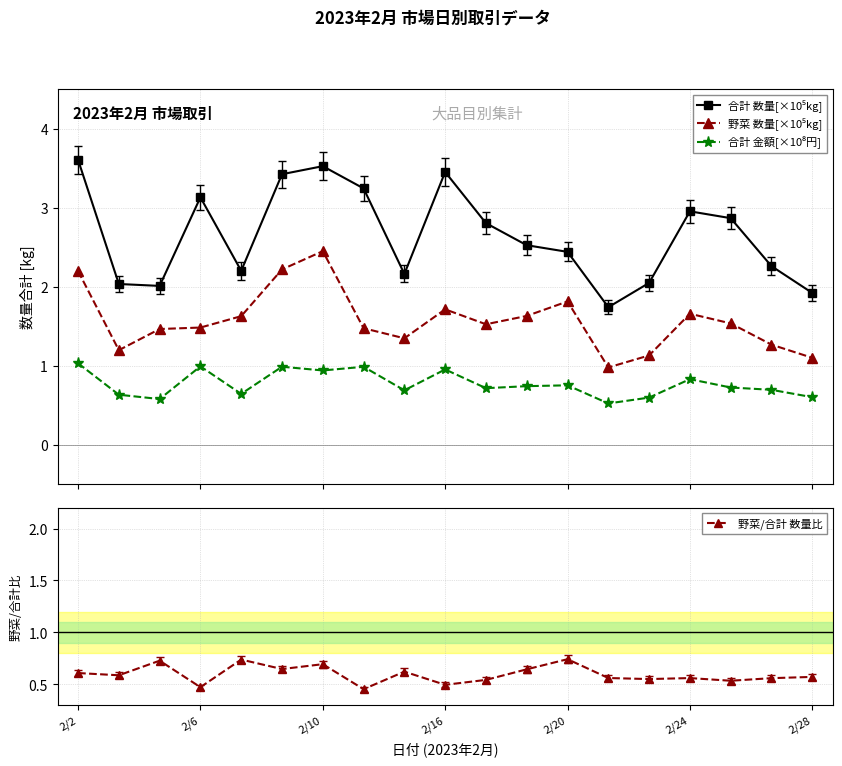

How many data points in 野菜 数量[×10⁵kg] are above 1?

18